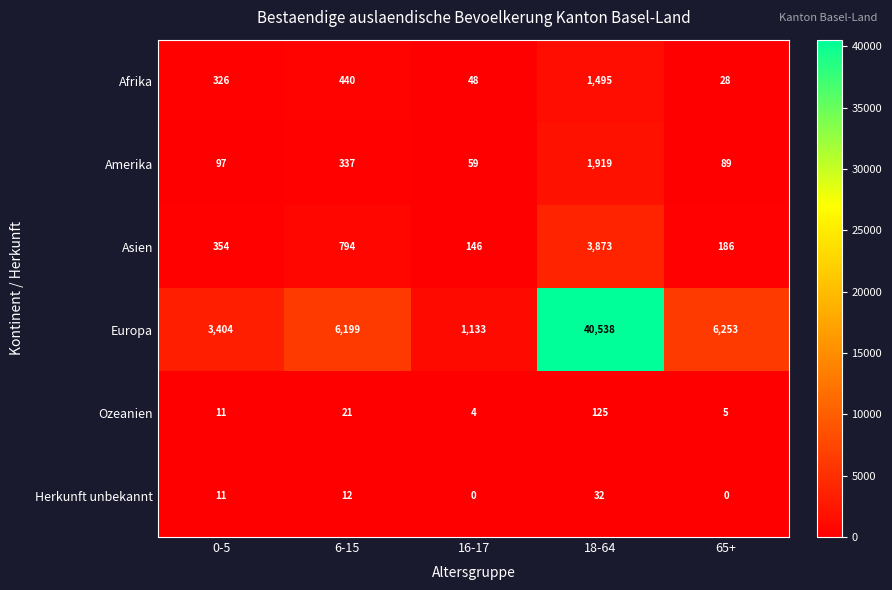

List the labels in order of Amerika value, largest first.

18-64, 6-15, 0-5, 65+, 16-17